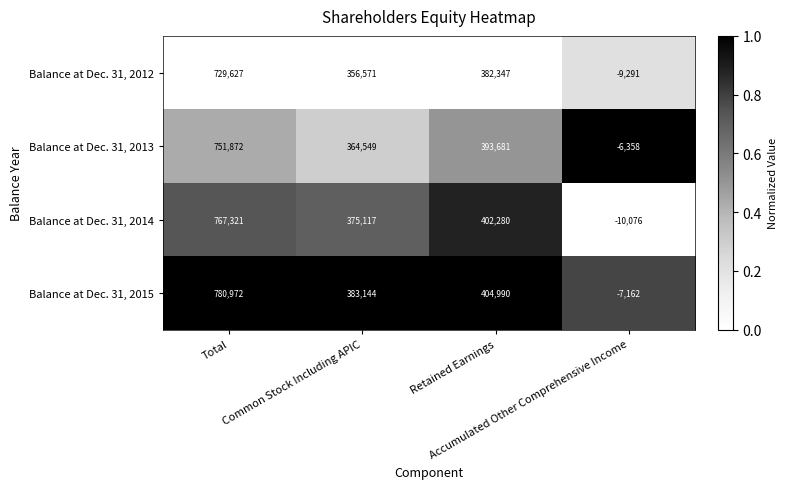

Which series has the largest total across all categories?

Balance at Dec. 31, 2015